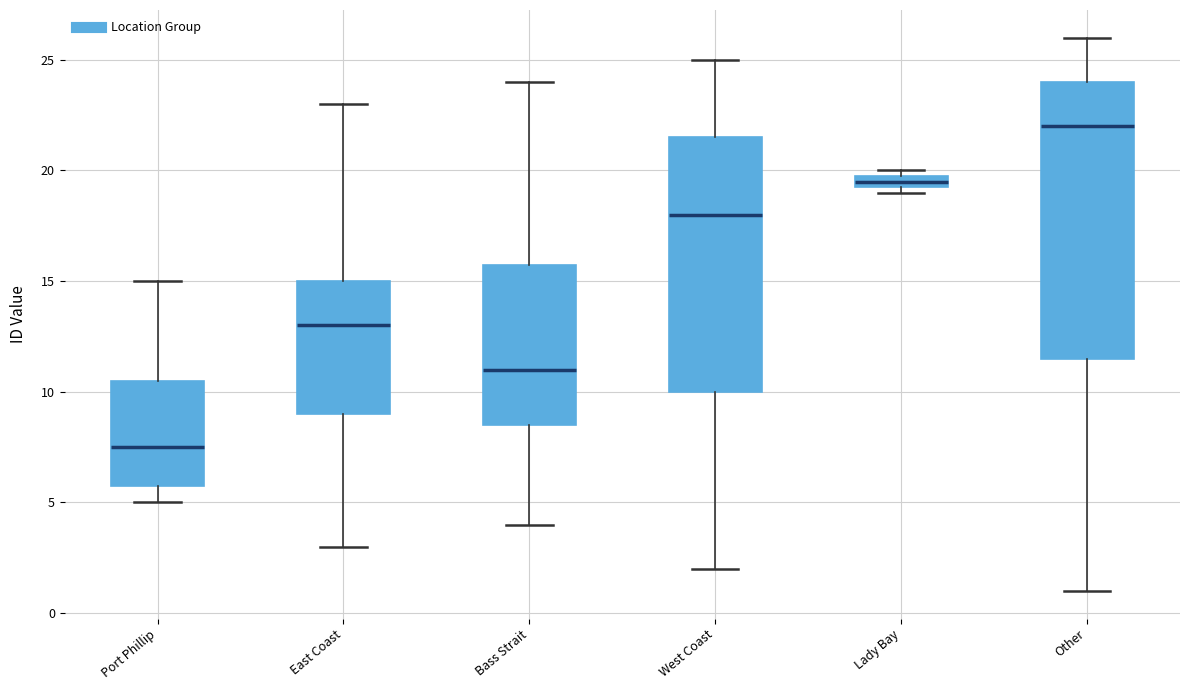

Where is the lower edge of the box for East Coast on the y-axis? The values are not printed on the chart, so give them approximately, as read against the axis.

9.0